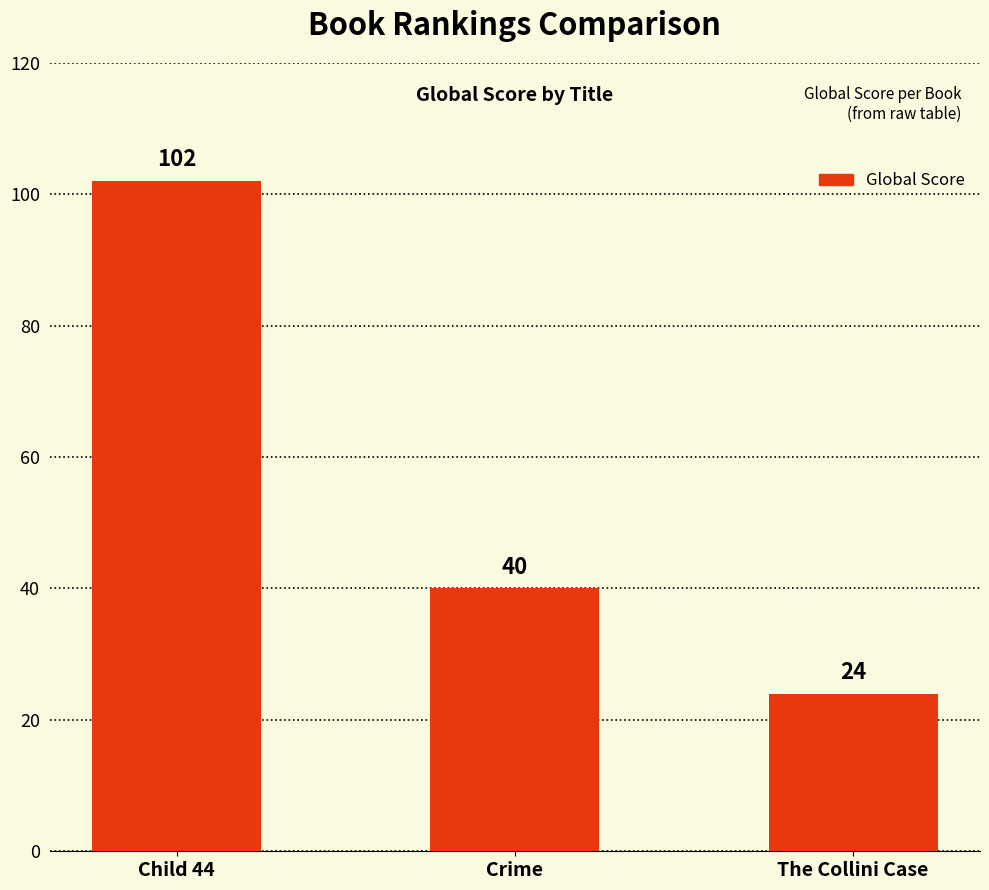

What is the ratio of the value at The Collini Case to the value at Child 44?

0.2